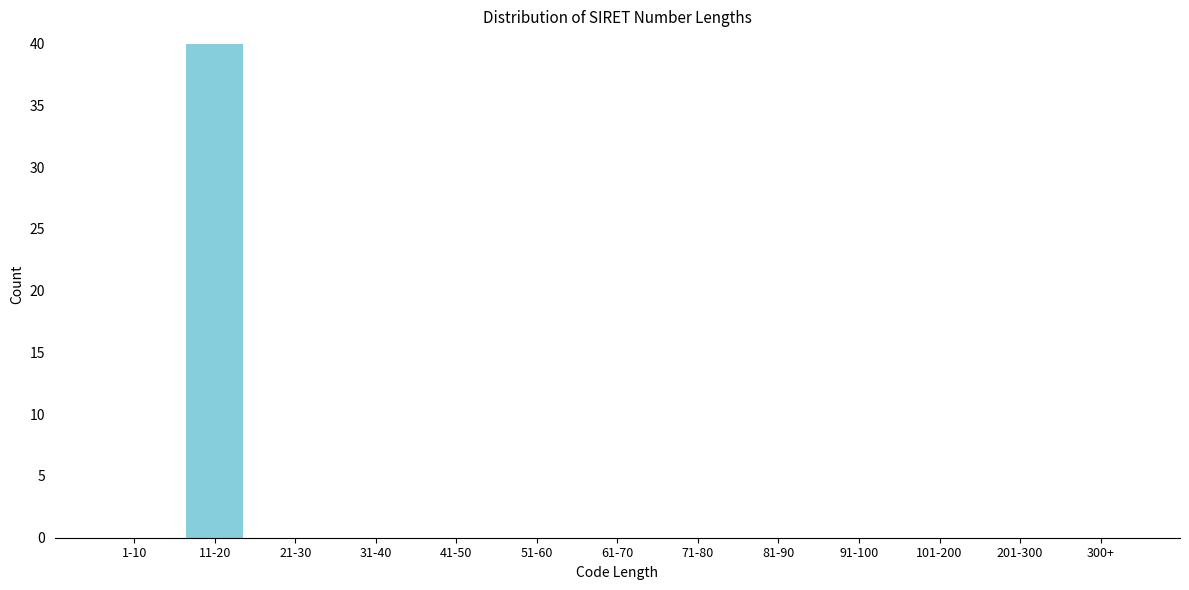

Reading left to right, what are all the values shown in this chart?

1-10=0	11-20=40	21-30=0	31-40=0	41-50=0	51-60=0	61-70=0	71-80=0	81-90=0	91-100=0	101-200=0	201-300=0	300+=0